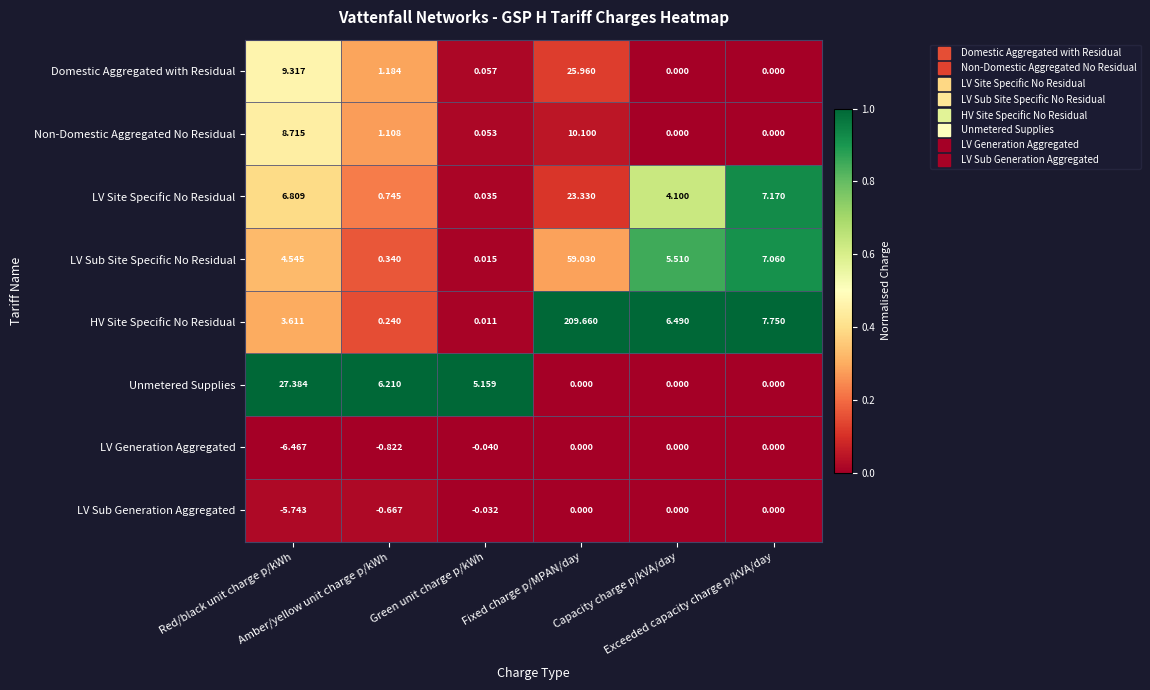

Which series has the largest total across all categories?

HV Site Specific No Residual